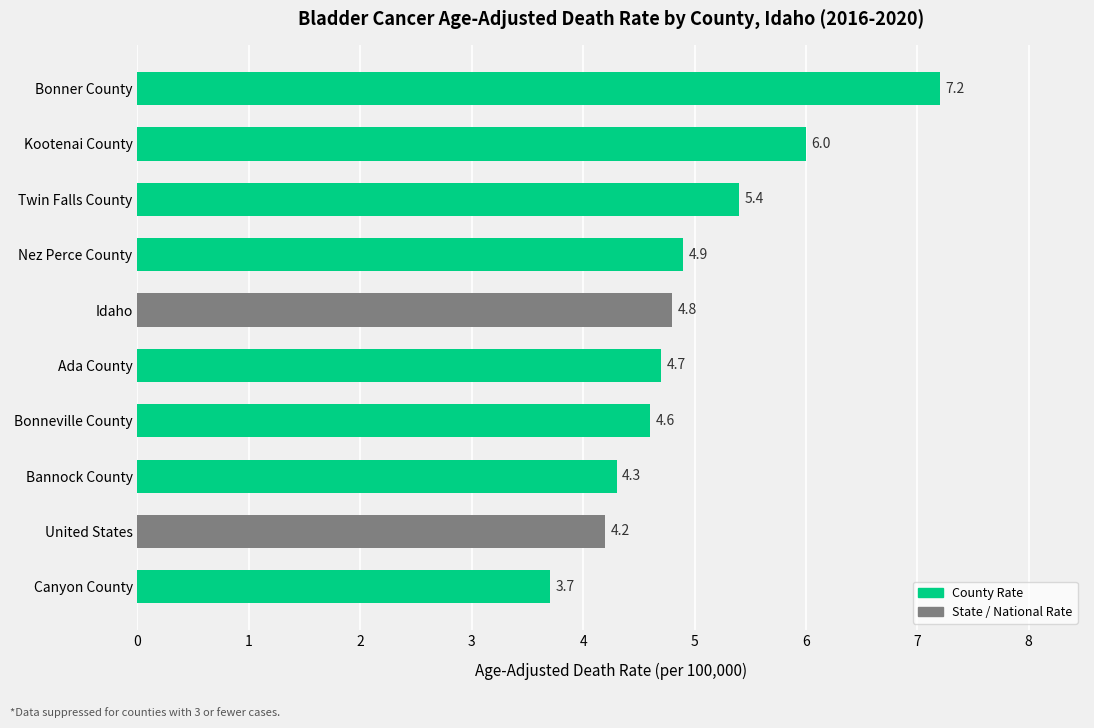

List the labels in order of value, smallest first.

Canyon County, United States, Bannock County, Bonneville County, Ada County, Idaho, Nez Perce County, Twin Falls County, Kootenai County, Bonner County